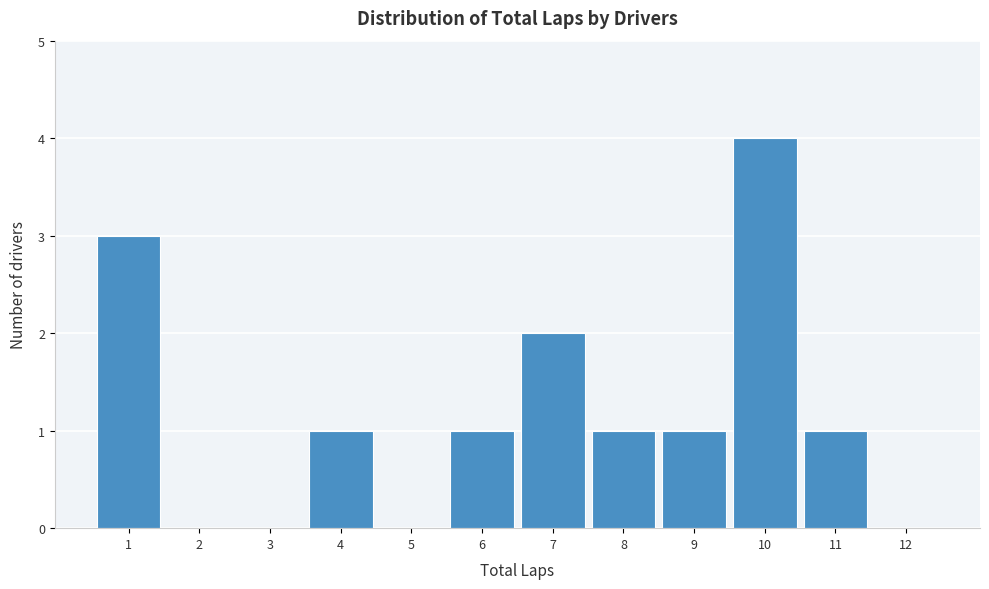

Which range on the x-axis has the tallest bar?

9.5 to 10.5